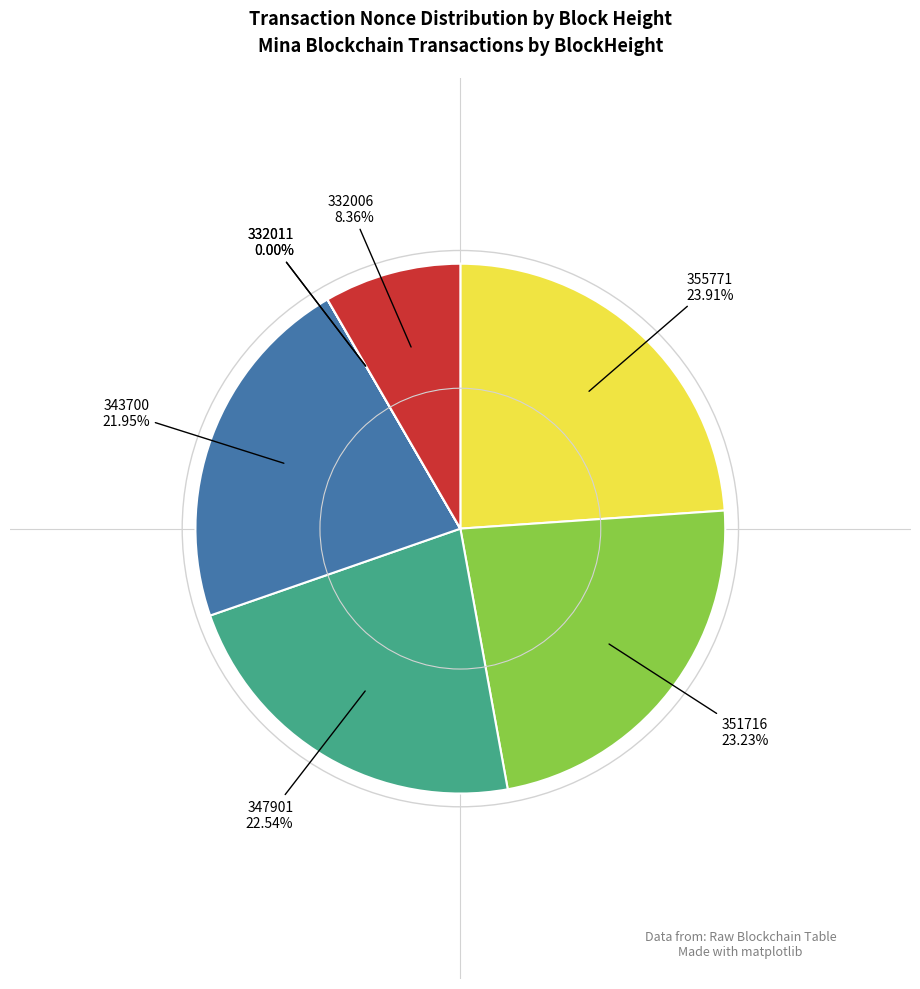

Does any single category account for the majority?

No